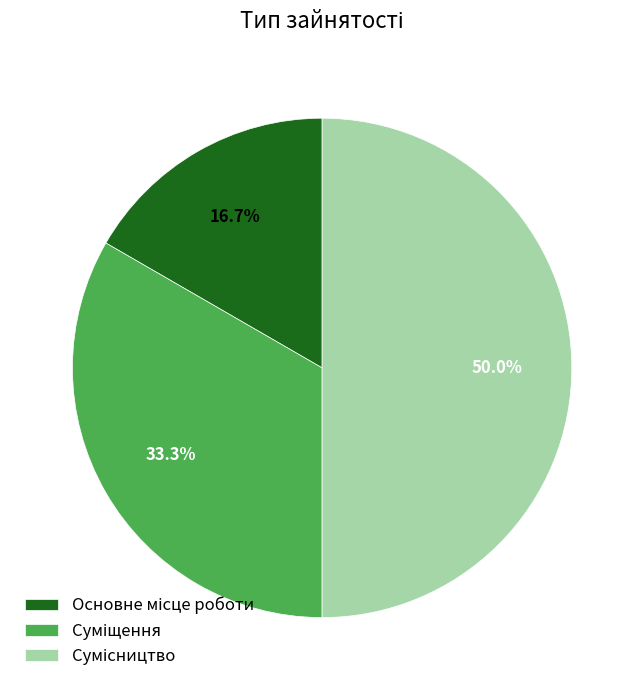

To the nearest percent, what is the difference between the Сумісництво and Суміщення slice percentages?

17%